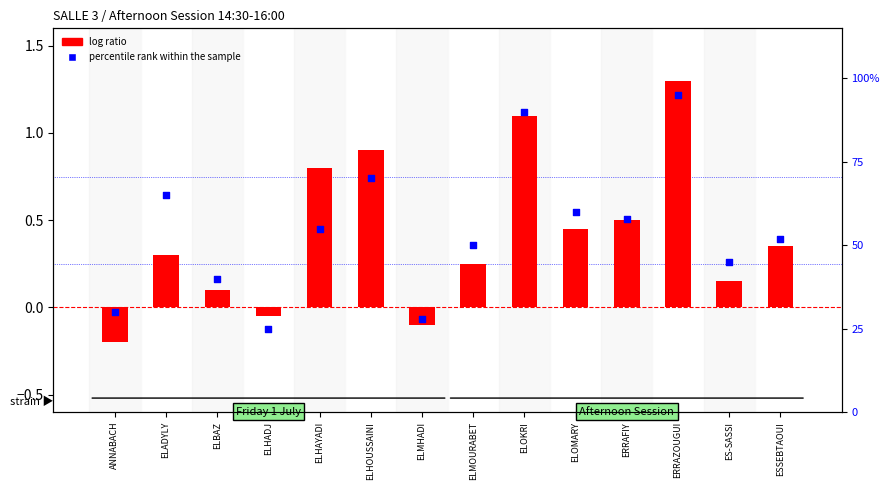

What are all the series names shown in the legend?

log ratio, percentile rank within the sample